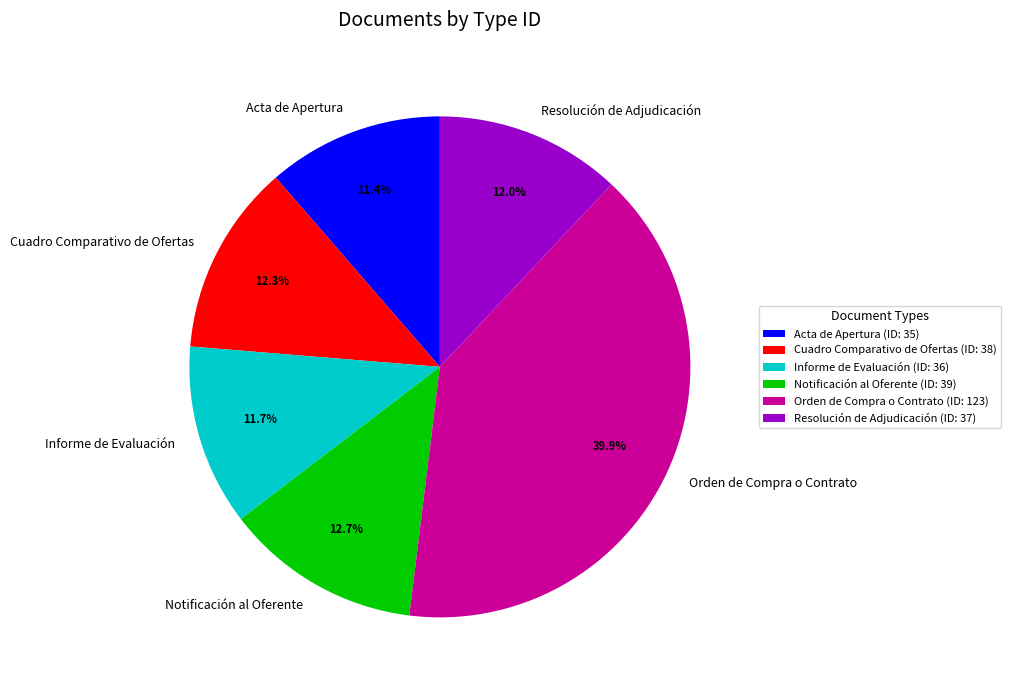

To the nearest percent, what is the average slice percentage?

17%